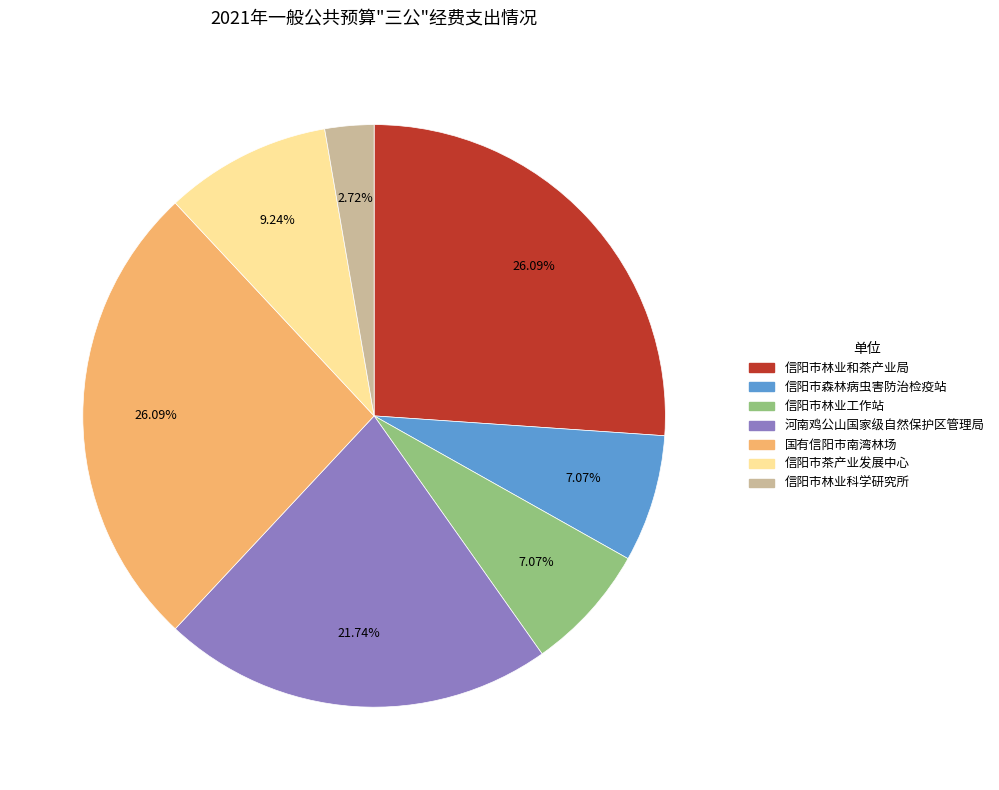

True or false: 信阳市林业和茶产业局 accounts for 36% of the total.

False